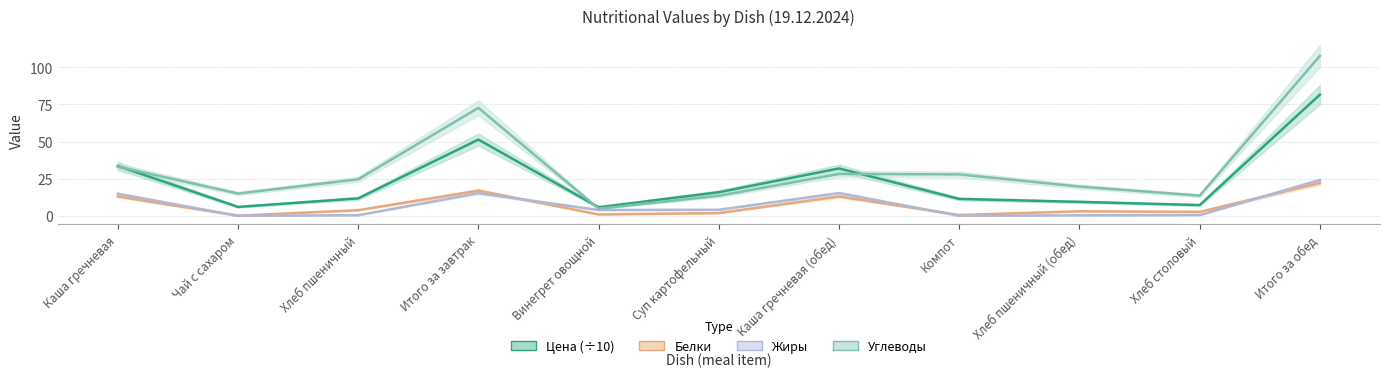

Where is the first local minimum for Углеводы?

Чай с сахаром